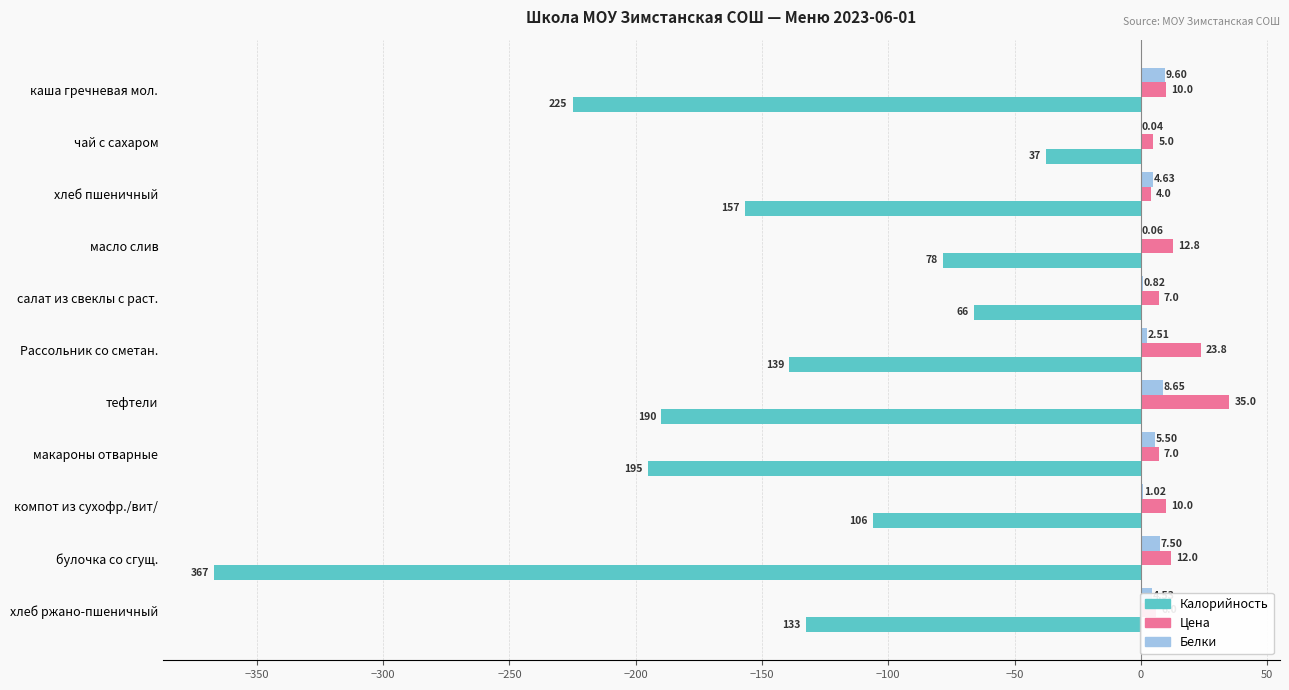

What is the average value of the Калорийность series?

-154.0